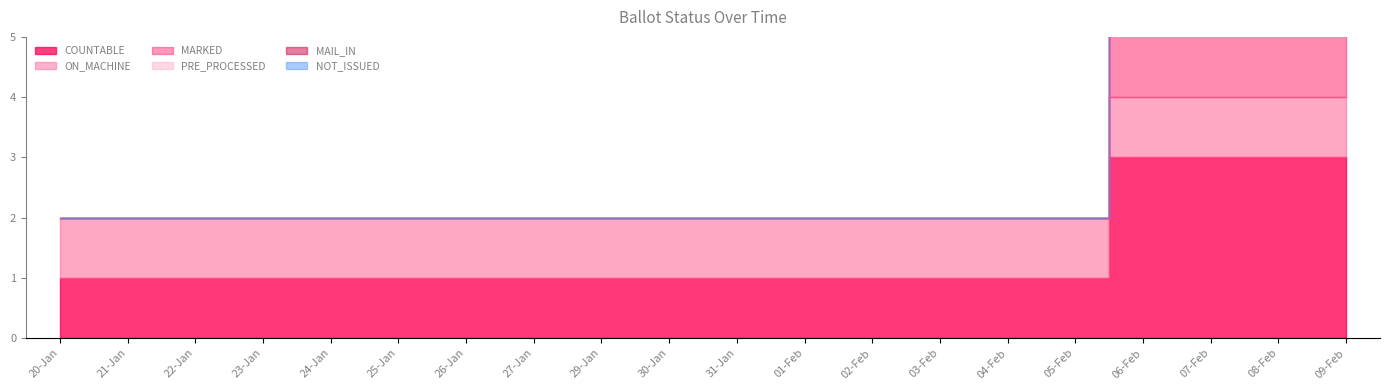

Rank the categories by MAIL_IN value from lowest to highest.

20-Jan, 21-Jan, 22-Jan, 23-Jan, 24-Jan, 25-Jan, 26-Jan, 27-Jan, 29-Jan, 30-Jan, 31-Jan, 01-Feb, 02-Feb, 03-Feb, 04-Feb, 05-Feb, 06-Feb, 07-Feb, 08-Feb, 09-Feb